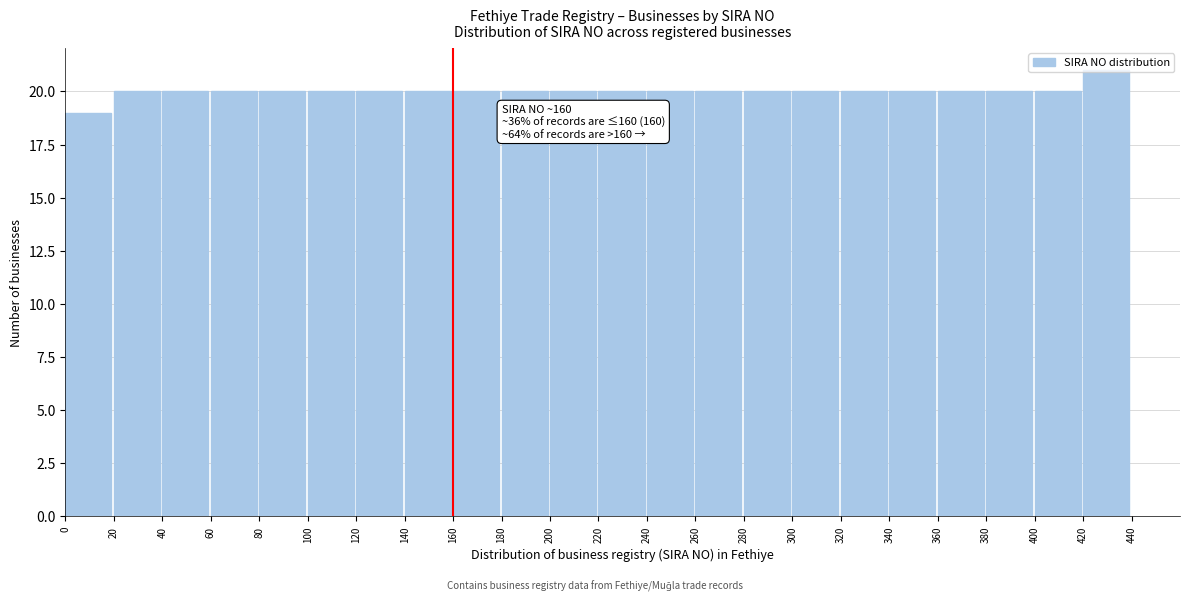

Which range on the x-axis has the tallest bar?

420 to 440